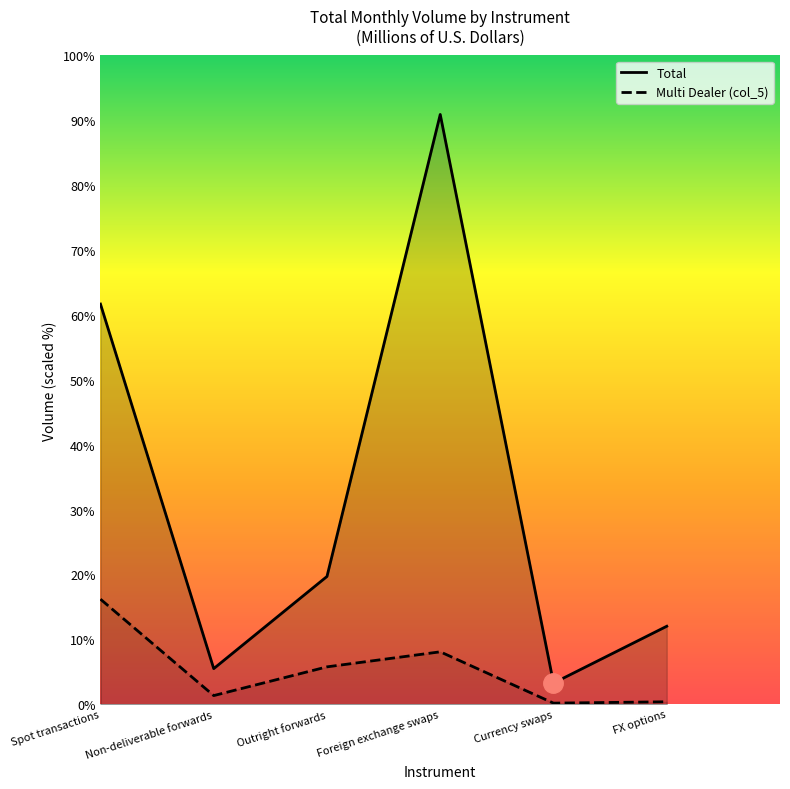

How many interior local valleys does the Multi Dealer (col_5) series have?

2